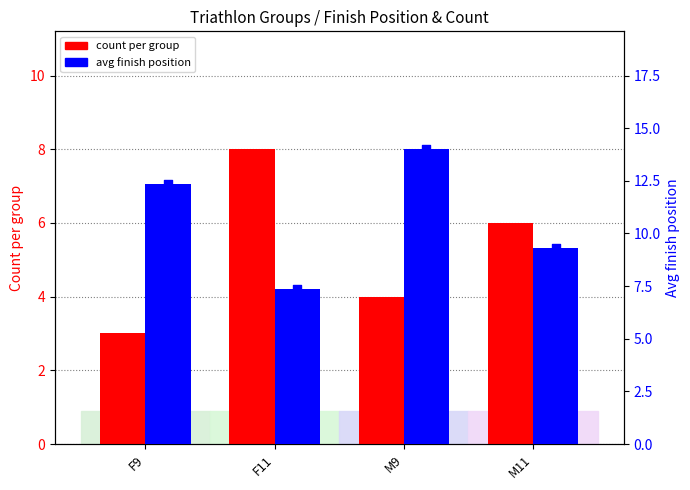

At how many categories does at least one series exceed 6?

4